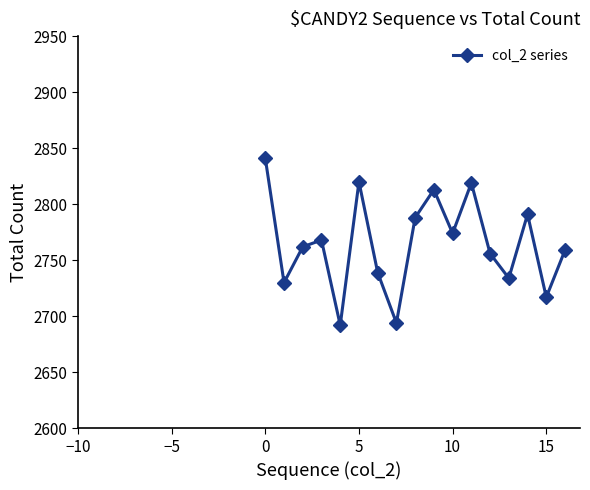

What is the sum of all values?

46997